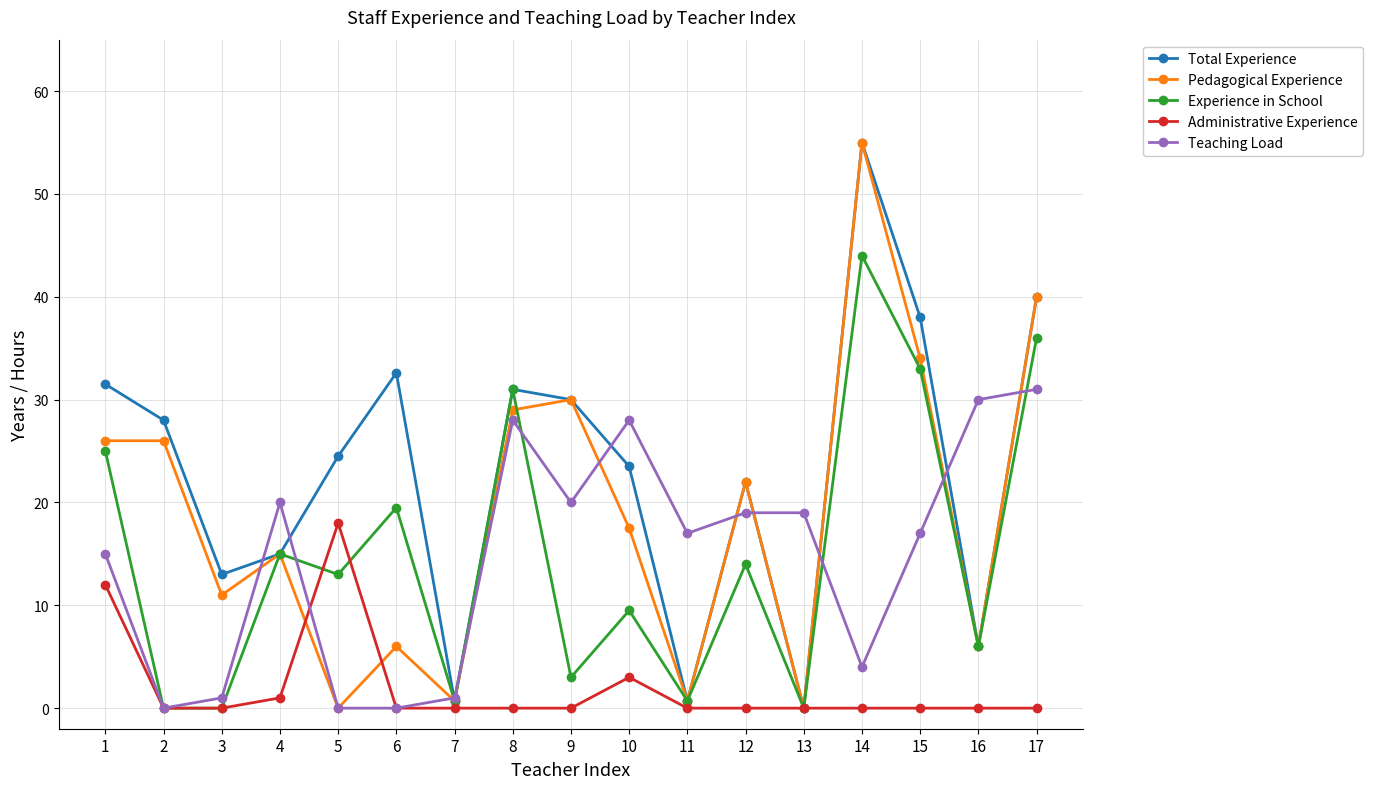

Is the value of Total Experience at 15 greater than the value of Pedagogical Experience at 17?

No